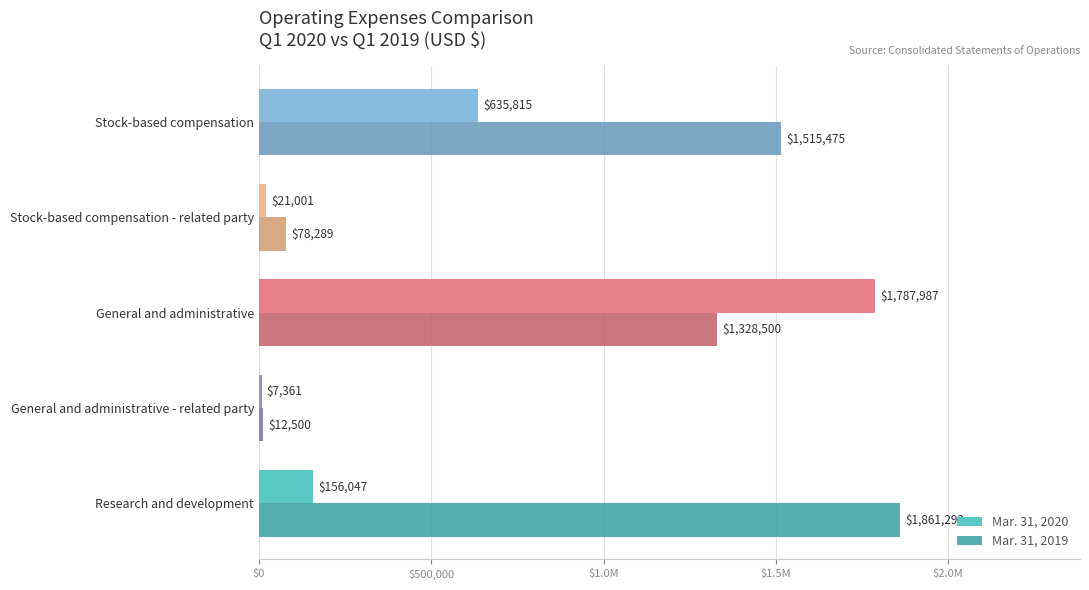

What are all the series names shown in the legend?

Mar. 31, 2020, Mar. 31, 2019